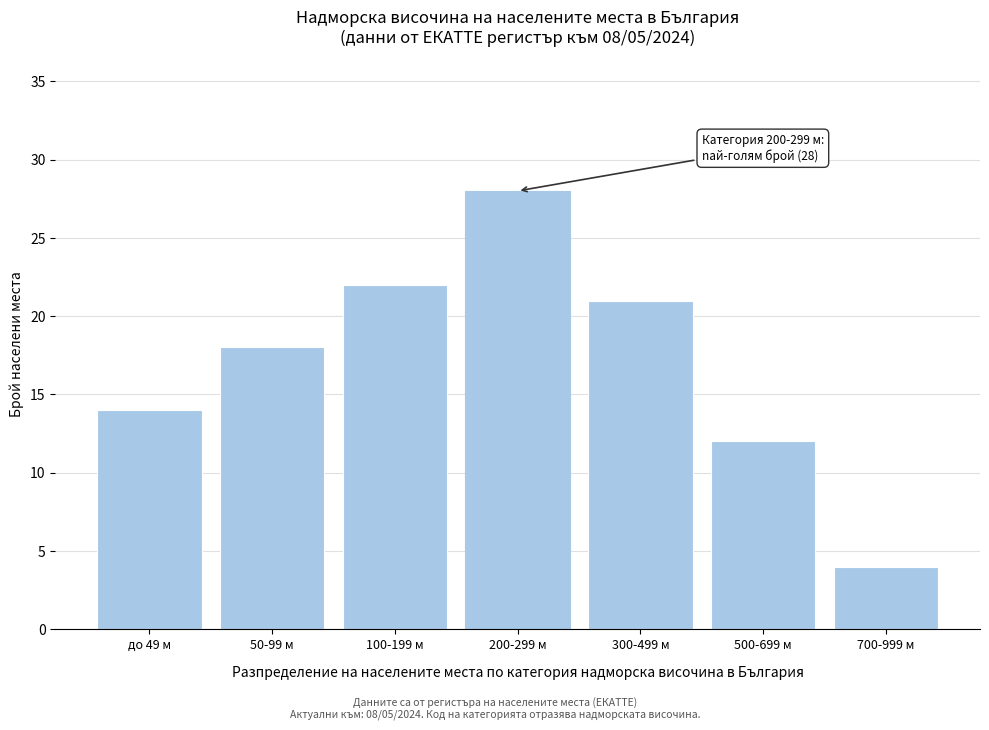

Reading right to left, list all the values displayed in this chart.

4	12	21	28	22	18	14